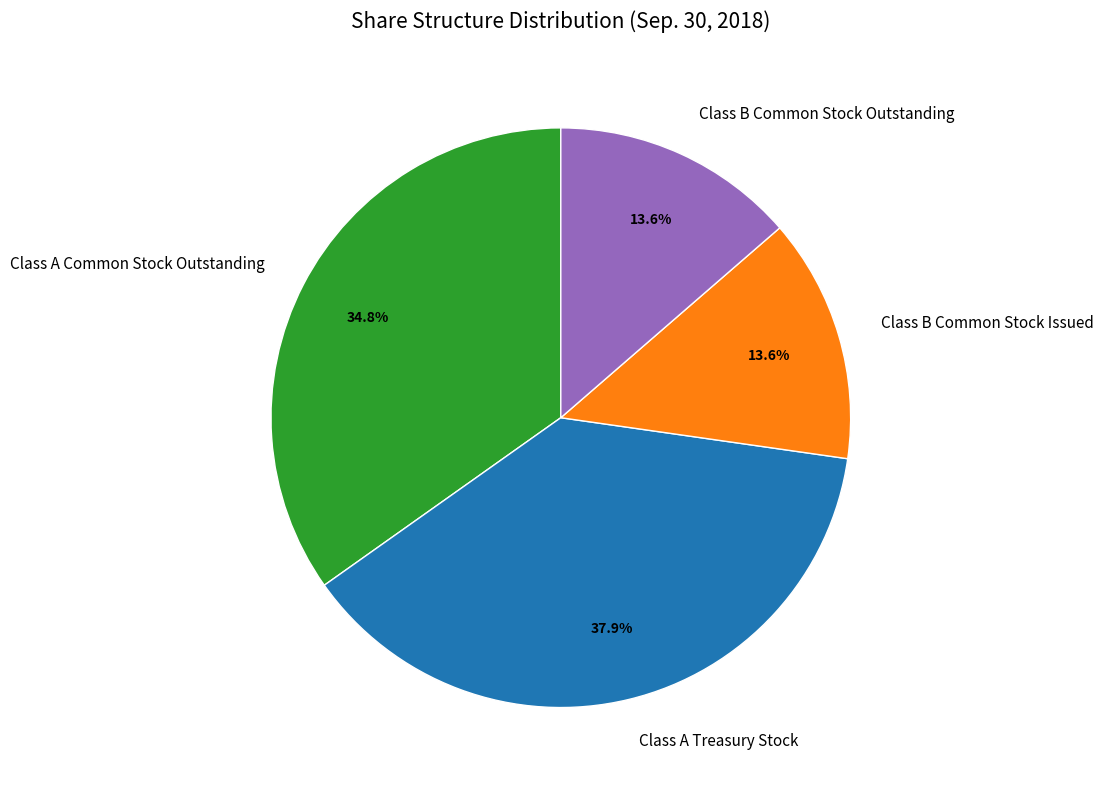

Which has a higher value, Class A Treasury Stock or Class B Common Stock Outstanding?

Class A Treasury Stock